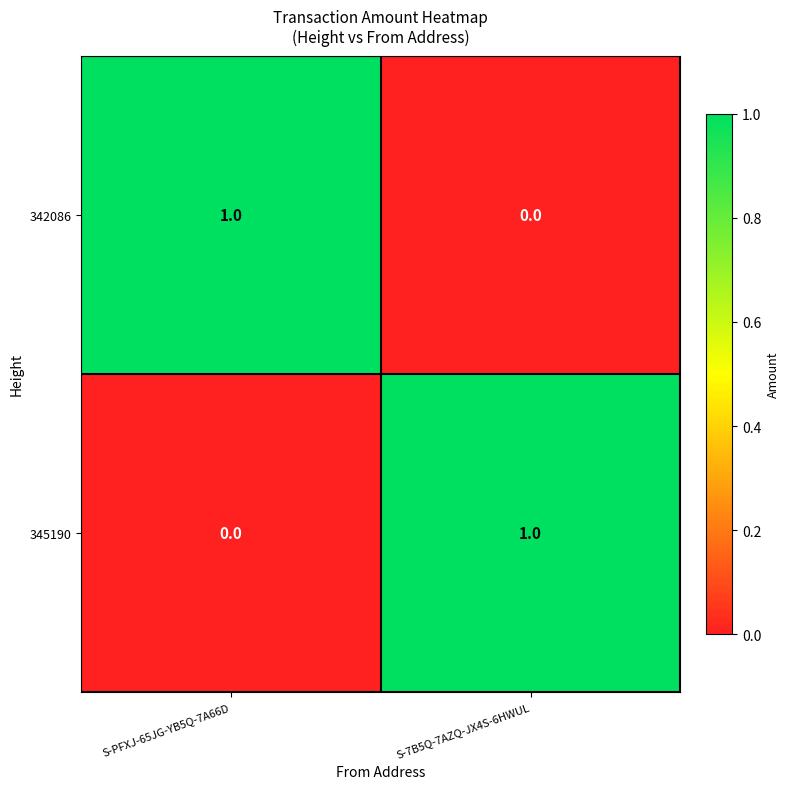

How many categories are shown in the chart?

2